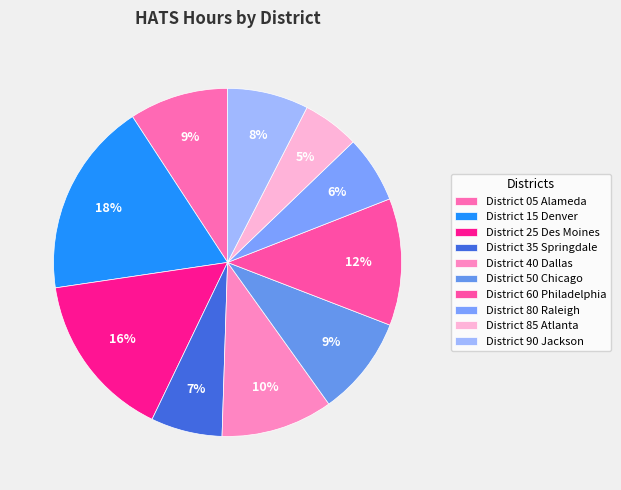

How many segments does this pie chart have?

10